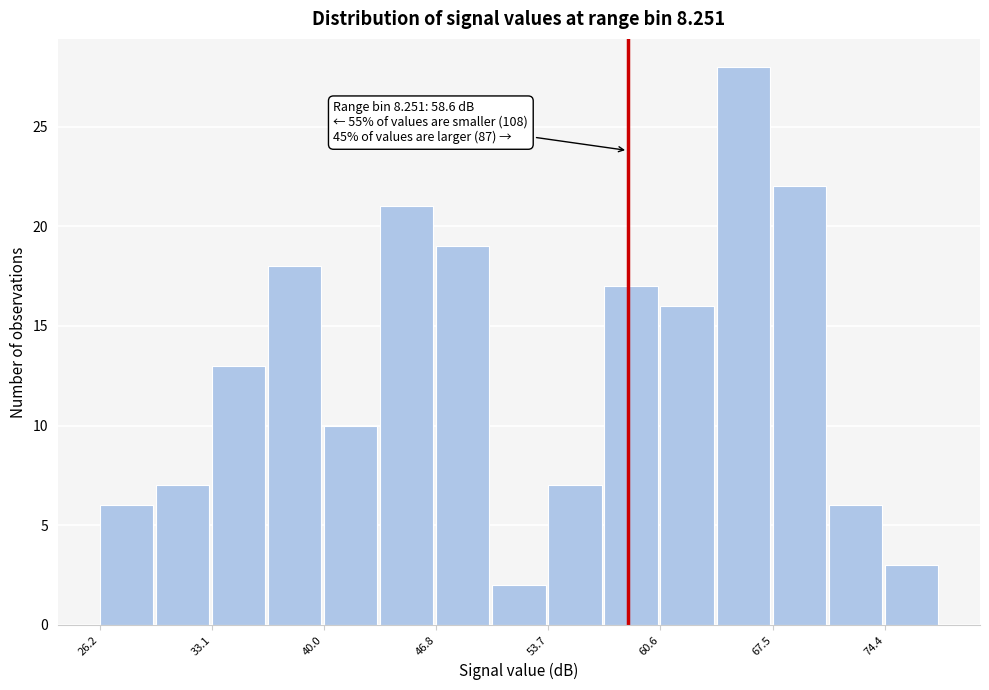

Read against the x-axis, roughly where is the centre of the tallest bar?

66